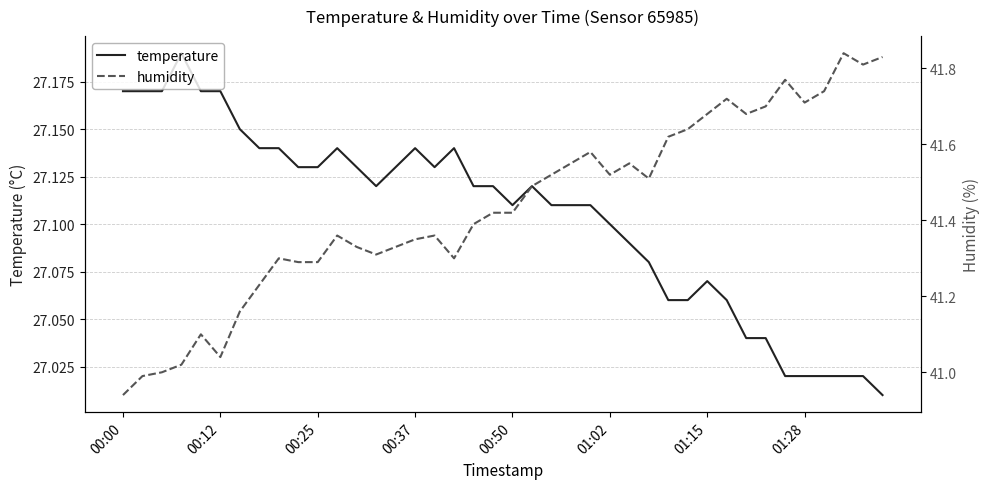

True or false: humidity and temperature intersect in this chart.

False